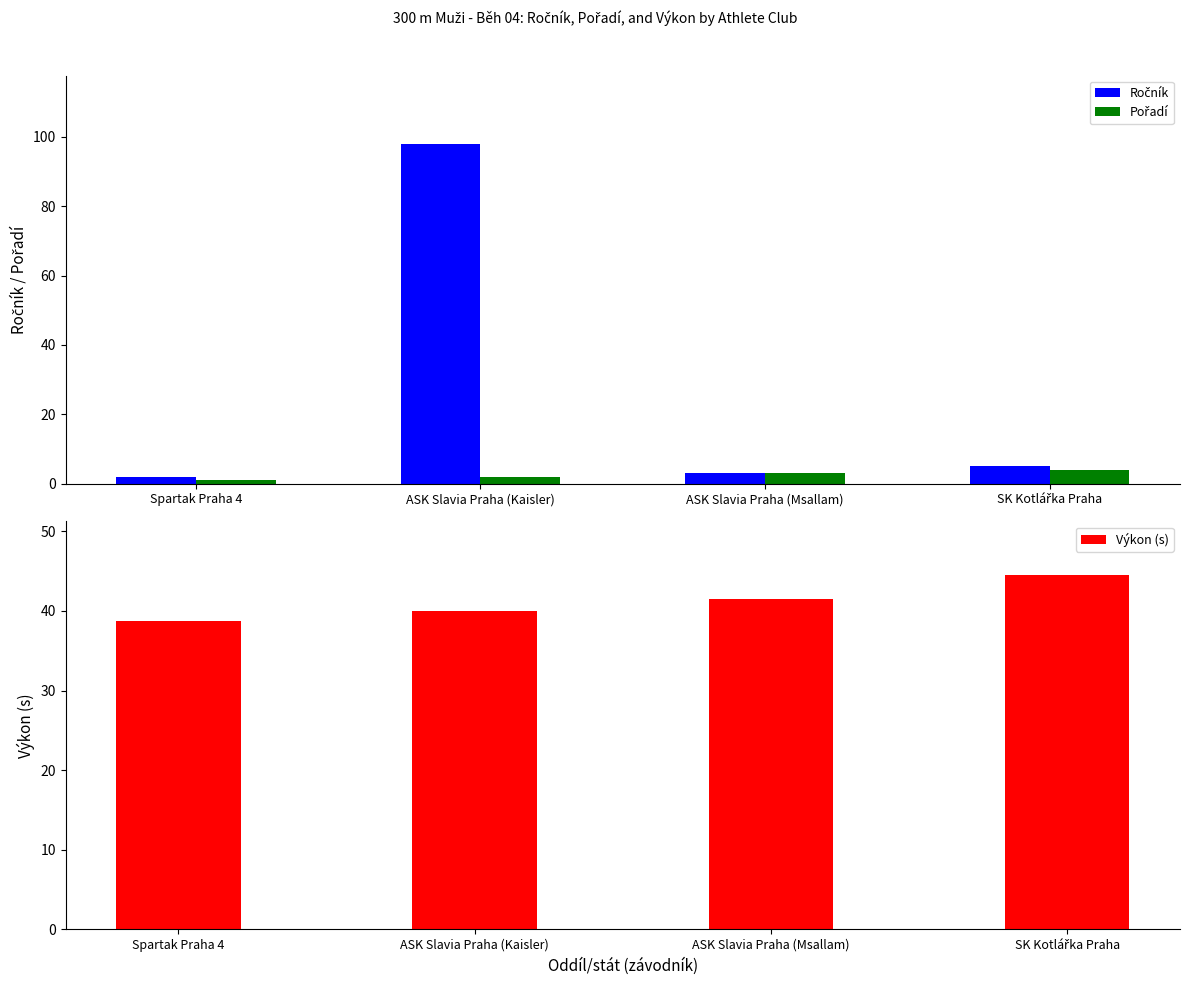

Rank the series by their maximum value, from lowest to highest.

Pořadí, Výkon (s), Ročník